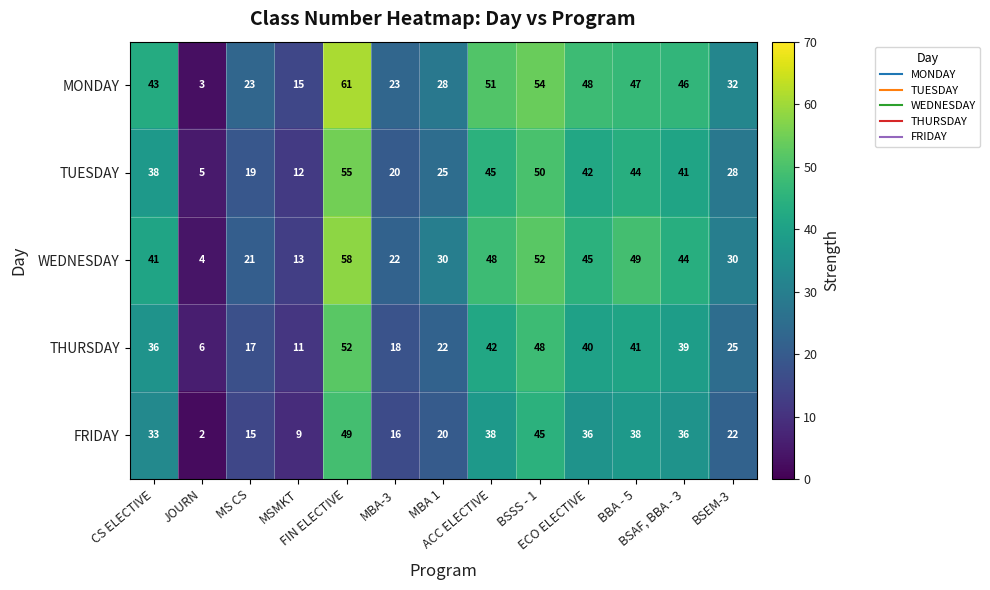

What is the greatest value displayed?

61